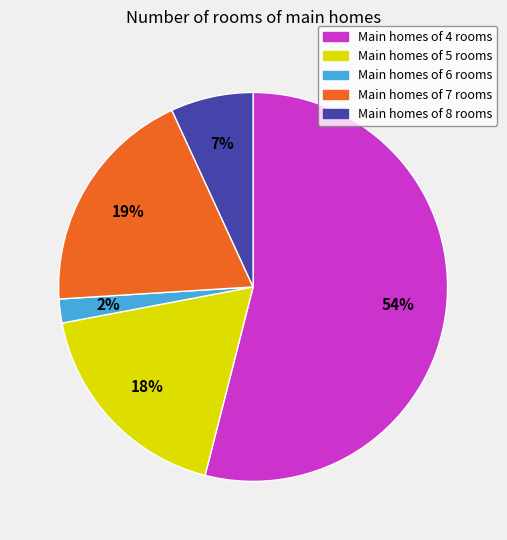

To the nearest percent, what is the average slice percentage?

20%